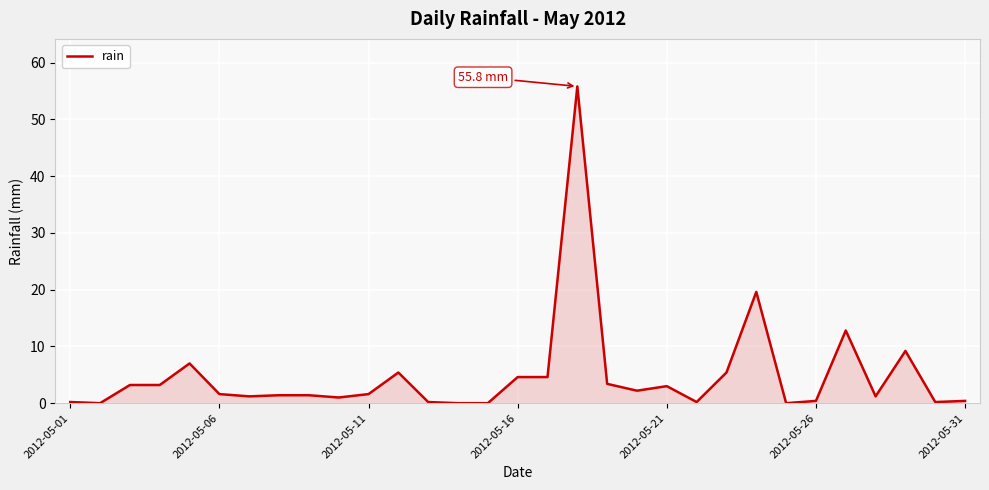

What is the maximum value shown in the chart?

55.8